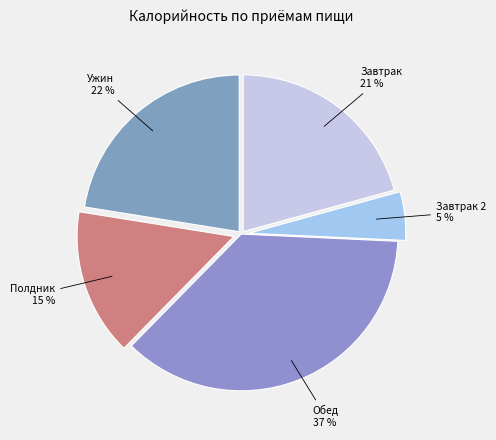

To the nearest percent, what portion does Завтрак 21 % represent?

21%